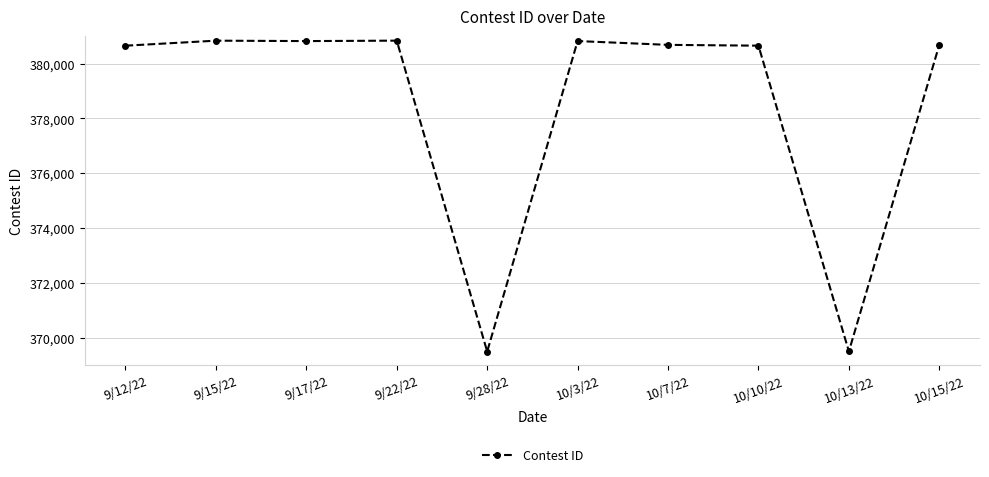

True or false: there are more than 0 points higher than both neighbors.

True